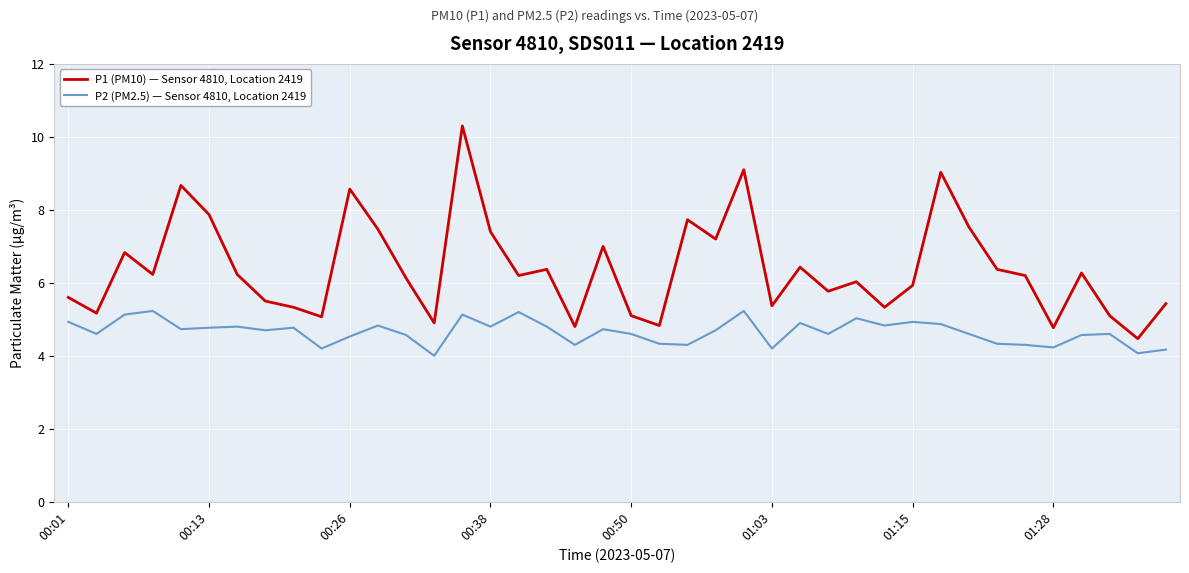

What is the maximum value shown in the chart?

10.3